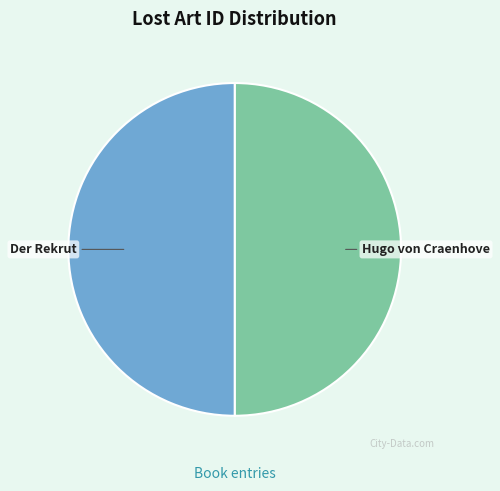

Is it true that Hugo von Craenhove is 50% of the pie?

True